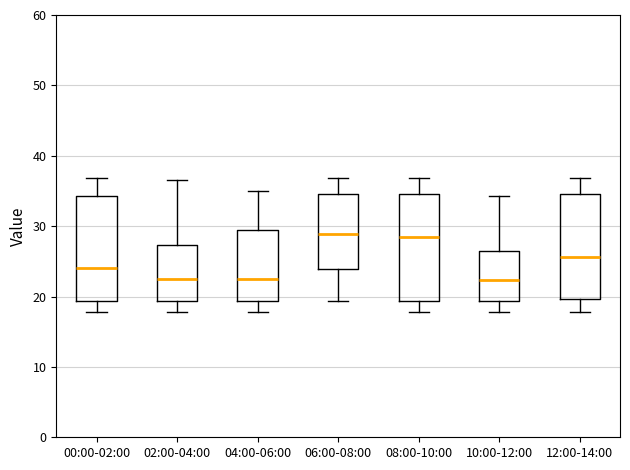

Reading left to right, read every box against the y-axis: the position of its median line, the range the box covers, and the ends of its whiskers. The values are not printed on the chart, so give them approximately, as read against the axis.

00:00-02:00: median 24, box 19 to 34, whiskers 18 to 37
02:00-04:00: median 22, box 19 to 27, whiskers 18 to 37
04:00-06:00: median 22, box 19 to 29, whiskers 18 to 35
06:00-08:00: median 29, box 24 to 35, whiskers 19 to 37
08:00-10:00: median 29, box 19 to 35, whiskers 18 to 37
10:00-12:00: median 22, box 19 to 26, whiskers 18 to 34
12:00-14:00: median 26, box 20 to 35, whiskers 18 to 37